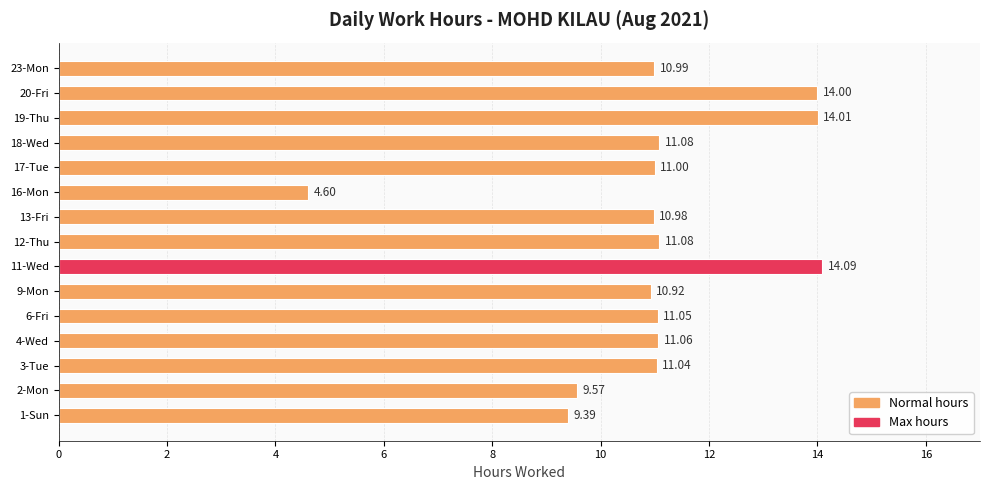

What is the ratio of the value at 12-Thu to the value at 4-Wed?

1.0